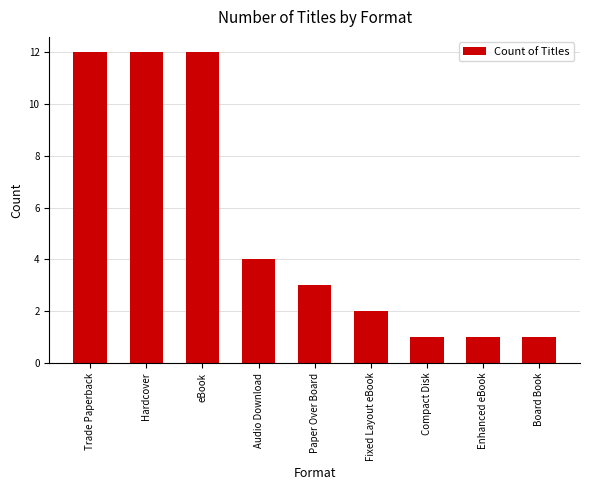

What is the label of the 3rd bar from the right?

Compact Disk